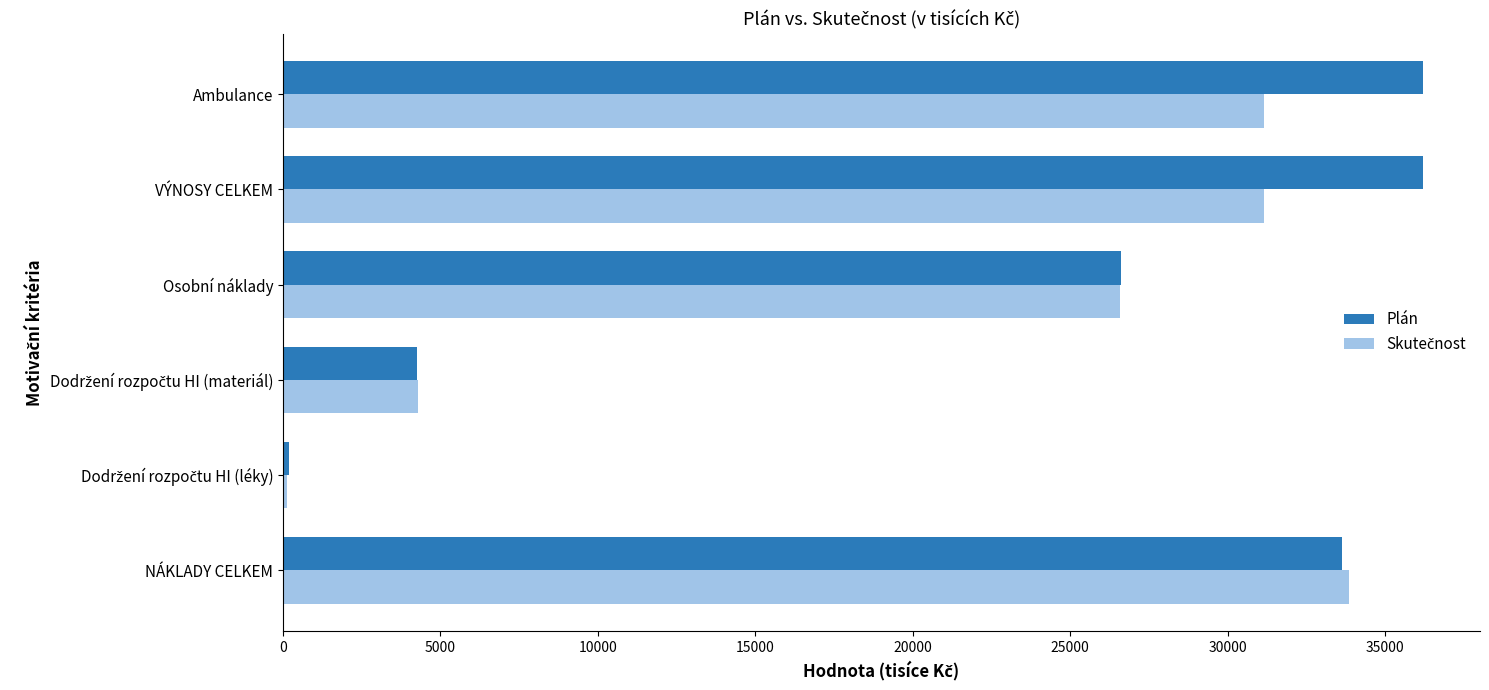

What is the difference between the maximum and minimum values in the Plán series?

36017.6